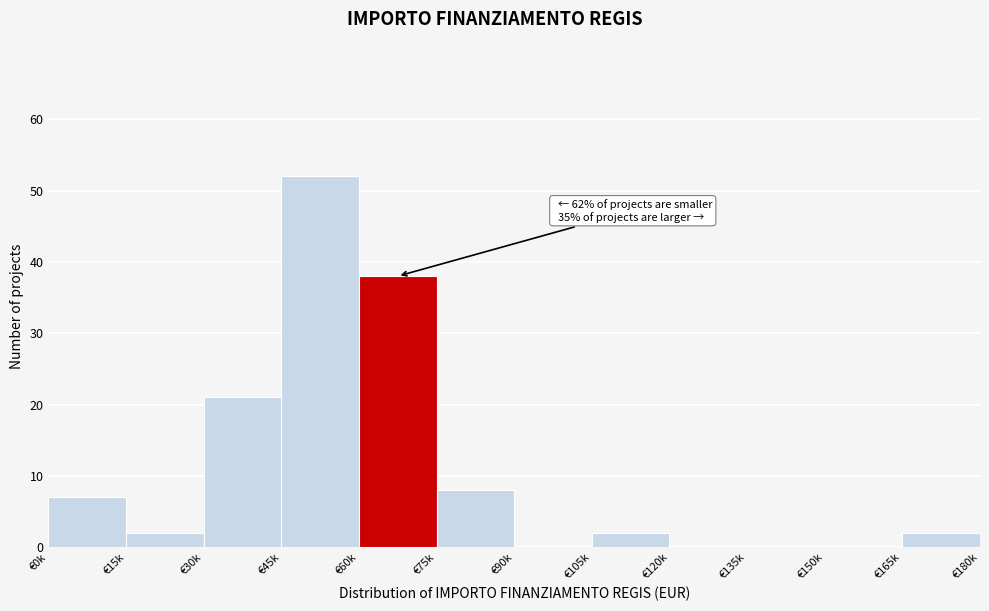

Reading left to right, what are all the values shown in this chart?

€0k=7	€15k=2	€30k=21	€45k=52	€60k=38	€75k=8	€90k=0	€105k=2	€120k=0	€135k=0	€150k=0	€165k=2